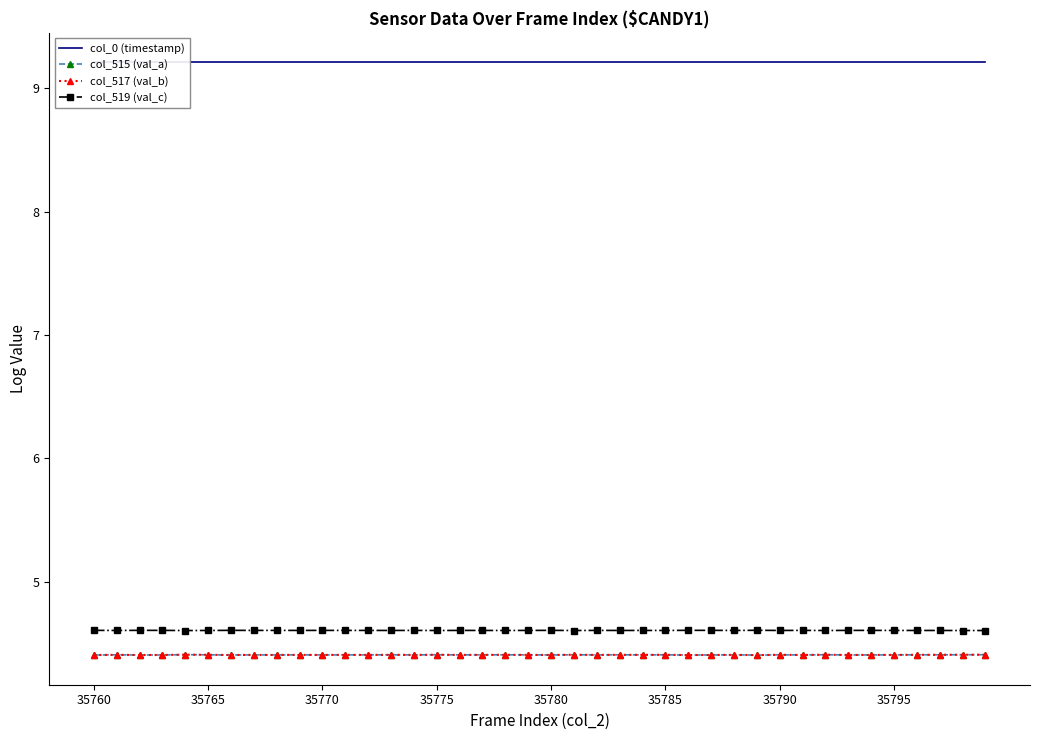

What is the difference between the highest and lowest values at 11?

4.8